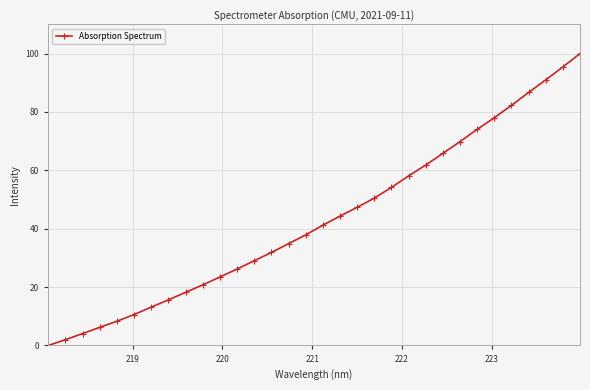

True or false: the data has more than 2 interior local peaks.

False